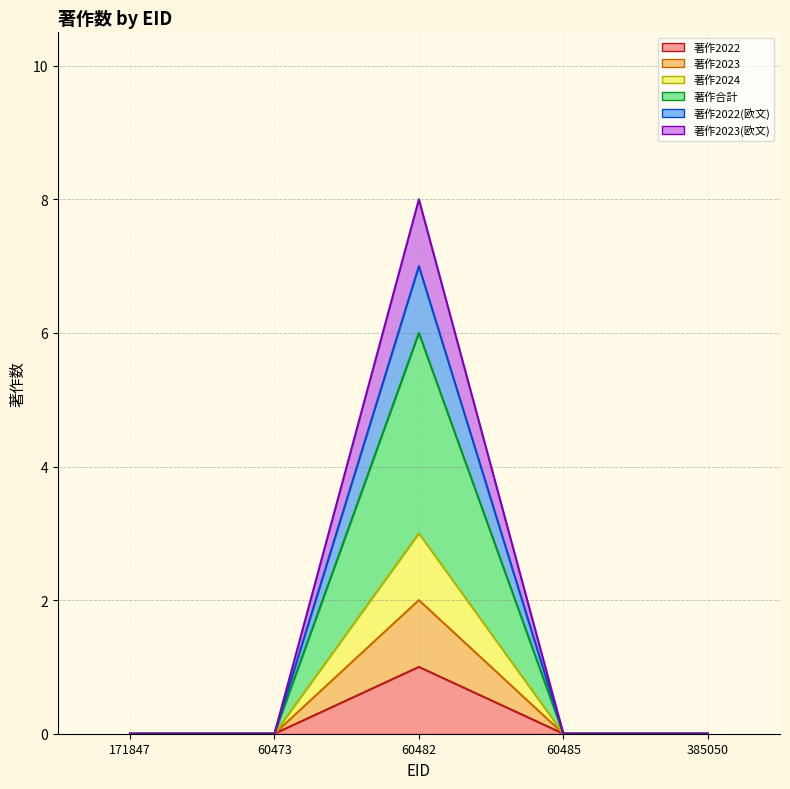

What position from the right is 171847?

5